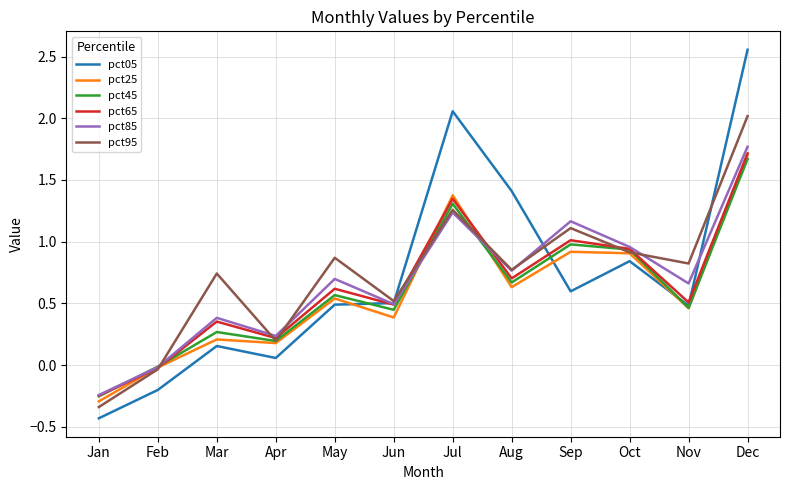

Which series ends up on top after the final intersection of pct05 and pct45?

pct05